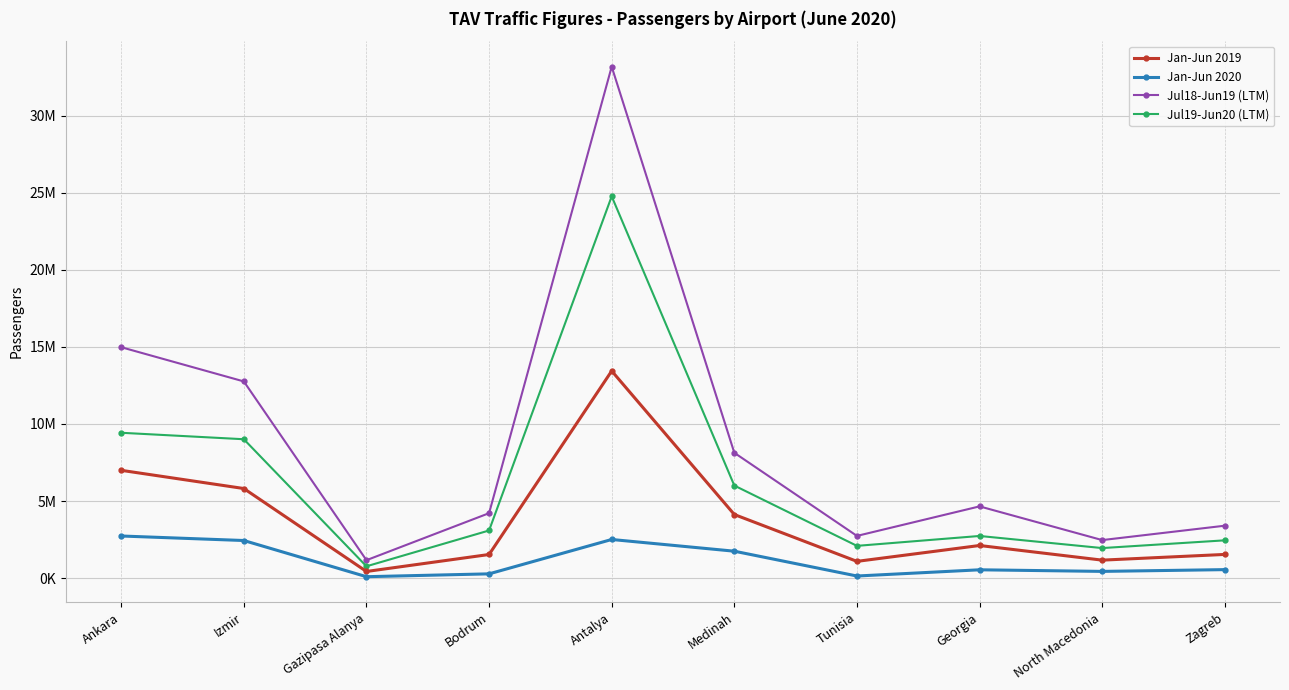

What are all the series names shown in the legend?

Jan-Jun 2019, Jan-Jun 2020, Jul18-Jun19 (LTM), Jul19-Jun20 (LTM)